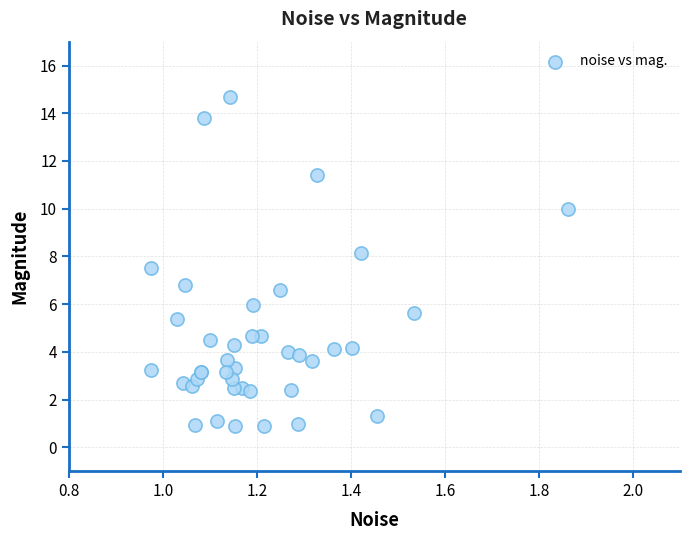

What Y value in the scatter plot is closest to 7?

6.8